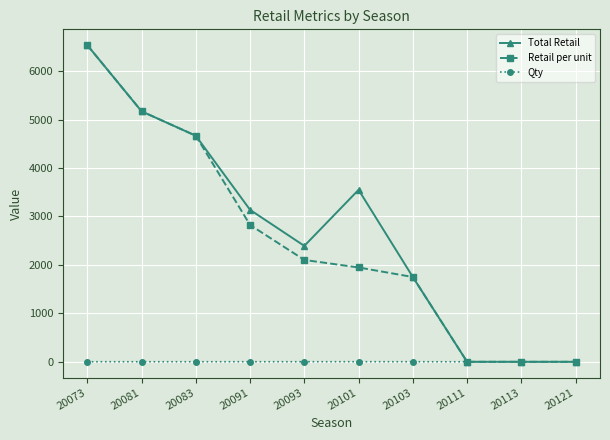

How many data points does each series have?

10